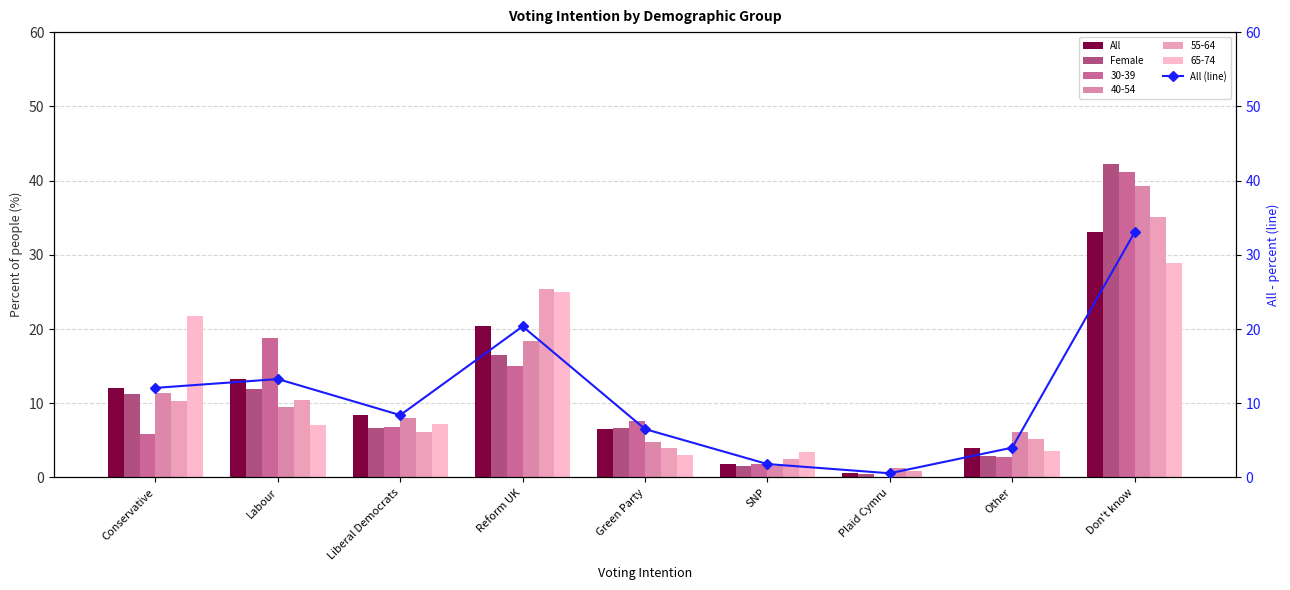

What is the value of the All (line) bar at the 3rd from the left?

8.4